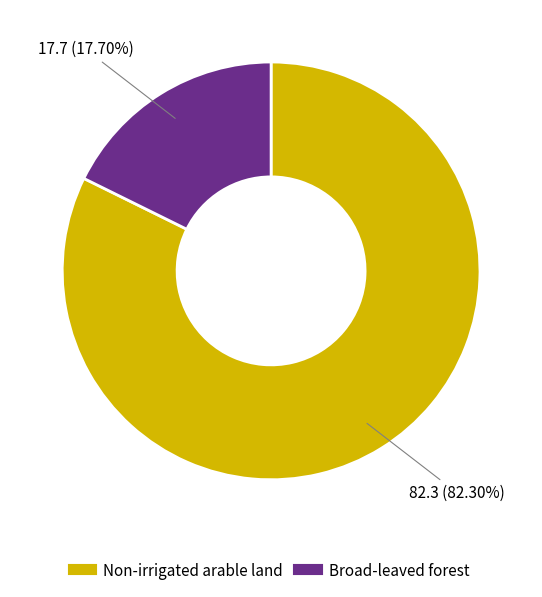

Between Non-irrigated arable land and Broad-leaved forest, which is larger?

Non-irrigated arable land